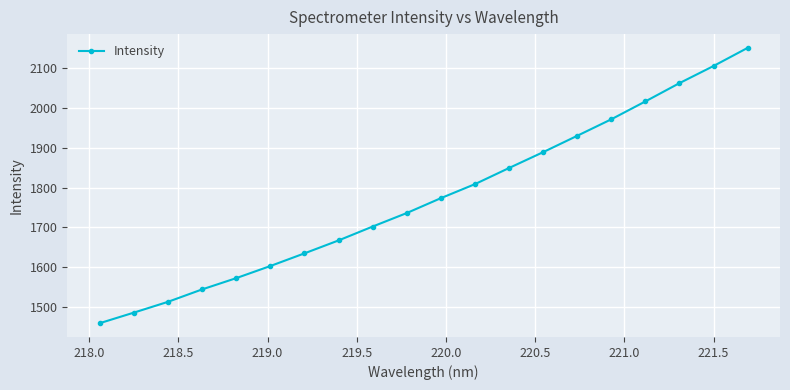

True or false: there are more than 1 points higher than both neighbors.

False